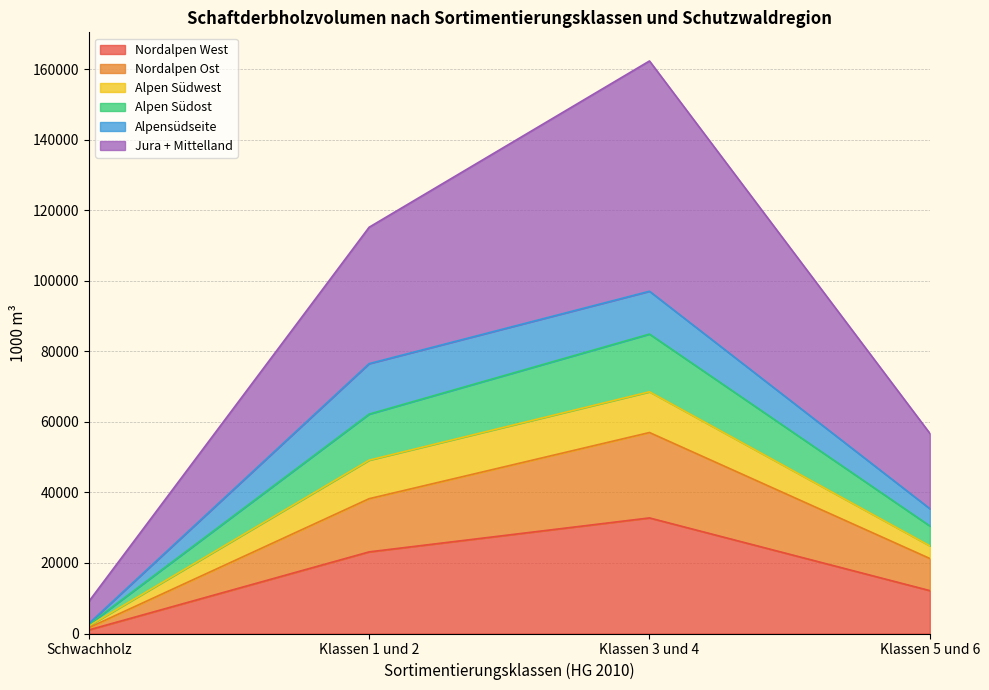

How many lines are shown in the chart?

6